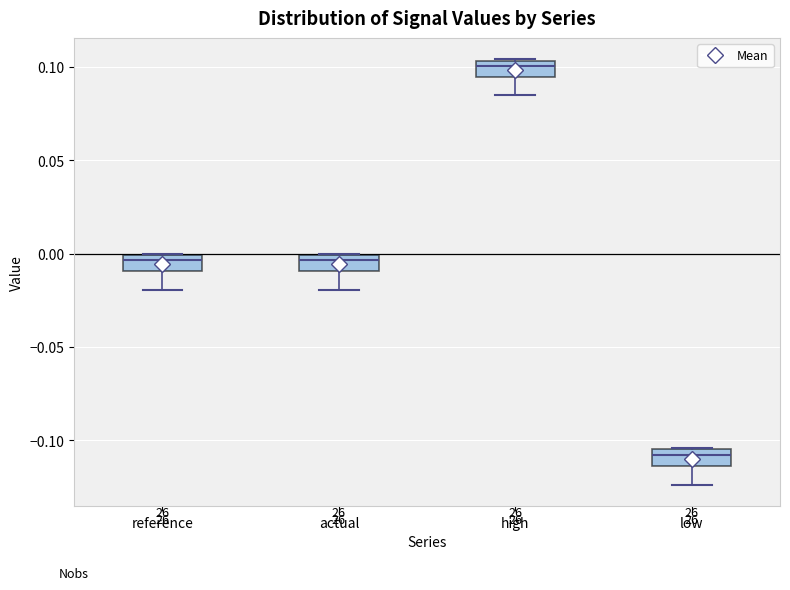

Reading left to right, transcribe this box plot: for each box, give where its median line is, the range the box spans, and where its two whiskers end, as read against the y-axis. The values are not printed on the chart, so give them approximately, as read against the axis.

reference: median -0.005, box -0.010 to 0.000, whiskers -0.020 to 0.000
actual: median -0.005, box -0.010 to 0.000, whiskers -0.020 to 0.000
high: median 0.100, box 0.095 to 0.105, whiskers 0.085 to 0.105
low: median -0.110, box -0.115 to -0.105, whiskers -0.125 to -0.105